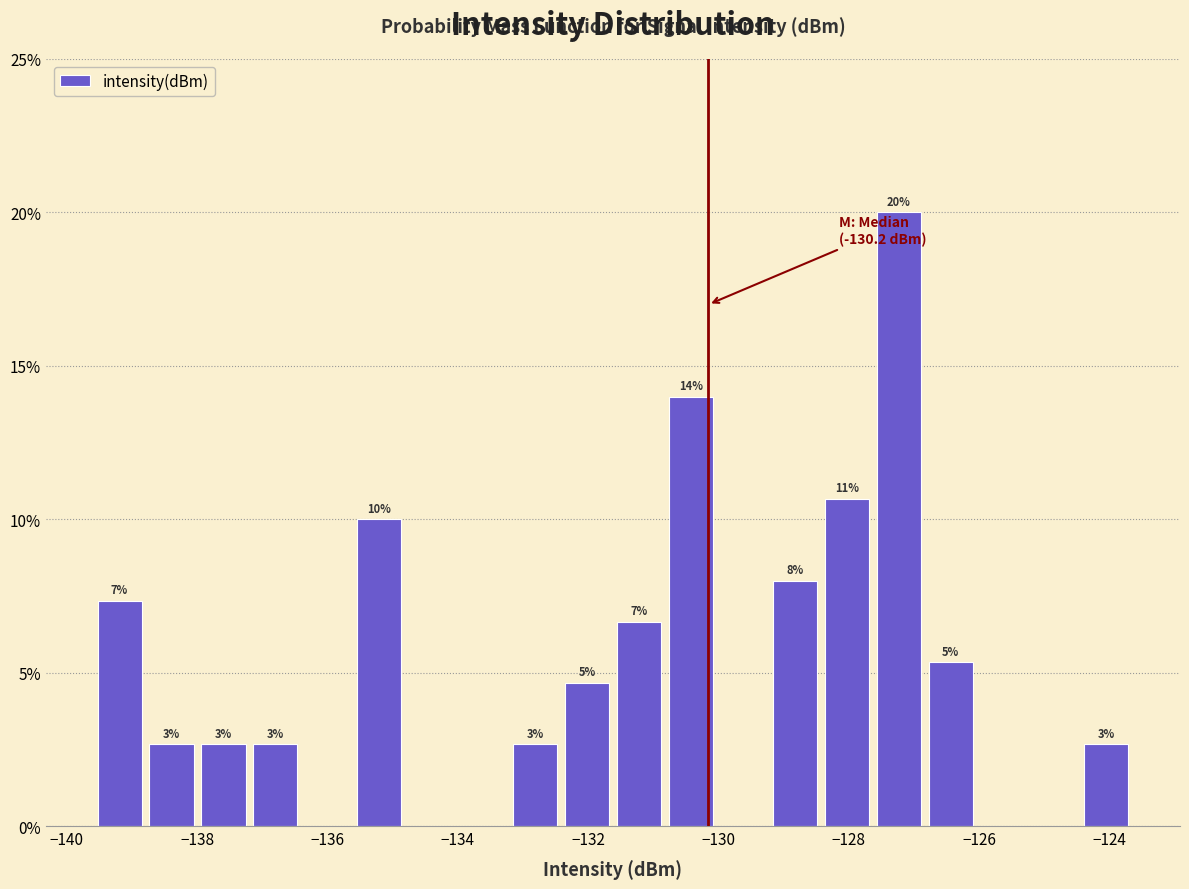

Read against the x-axis, roughly where is the centre of the tallest bar?

-127.2